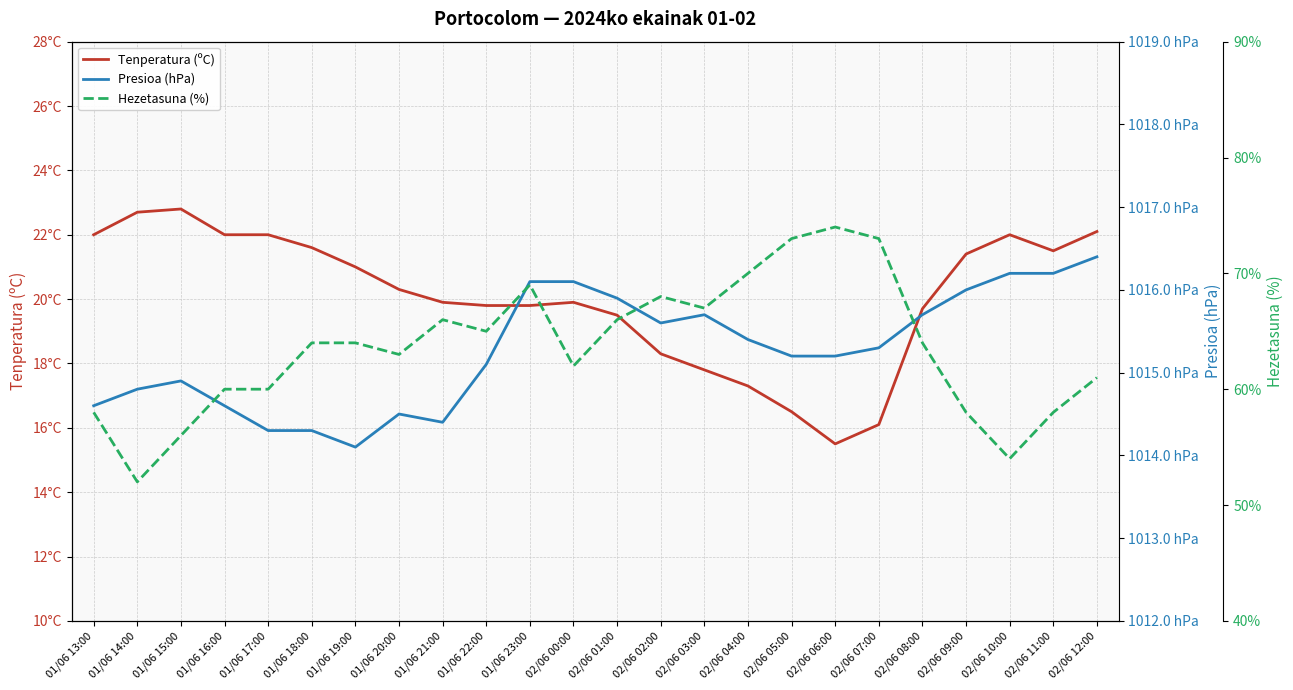

What is the sum of all Tenperatura (ºC) values?

481.5